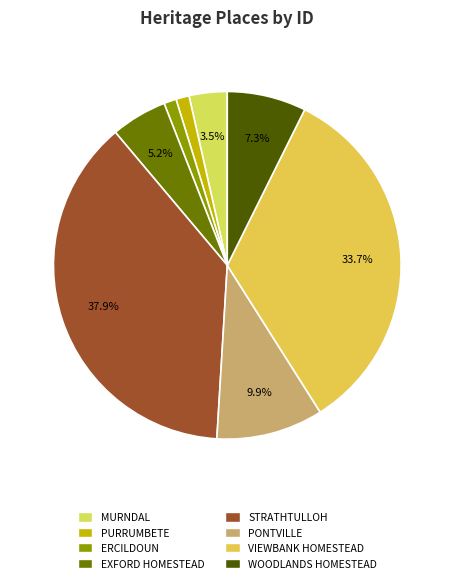

How many slices are in this pie chart?

8